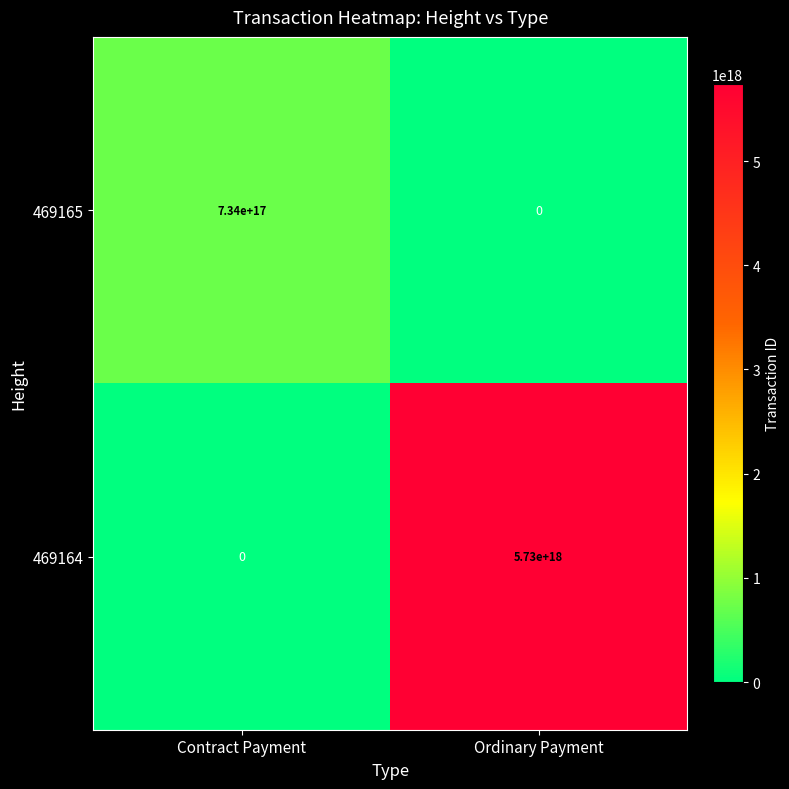

Which series changed the most between Contract Payment and Ordinary Payment?

469164